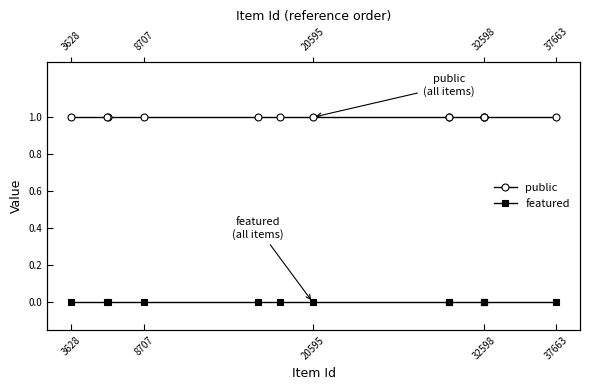

Which category has the lowest value across all series?

37663